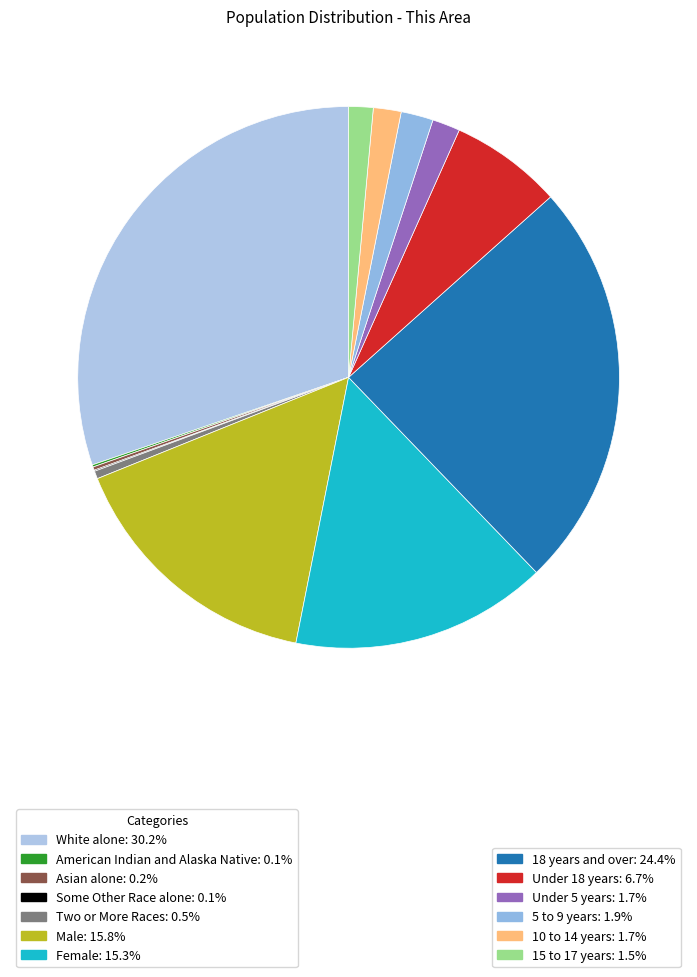

Does any single category account for the majority?

No